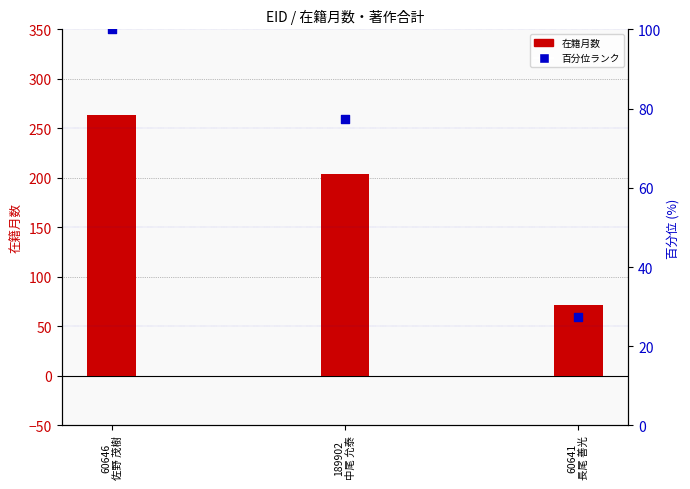

Which series reaches the minimum Y coordinate?

著作合計 (欧文, percentile)